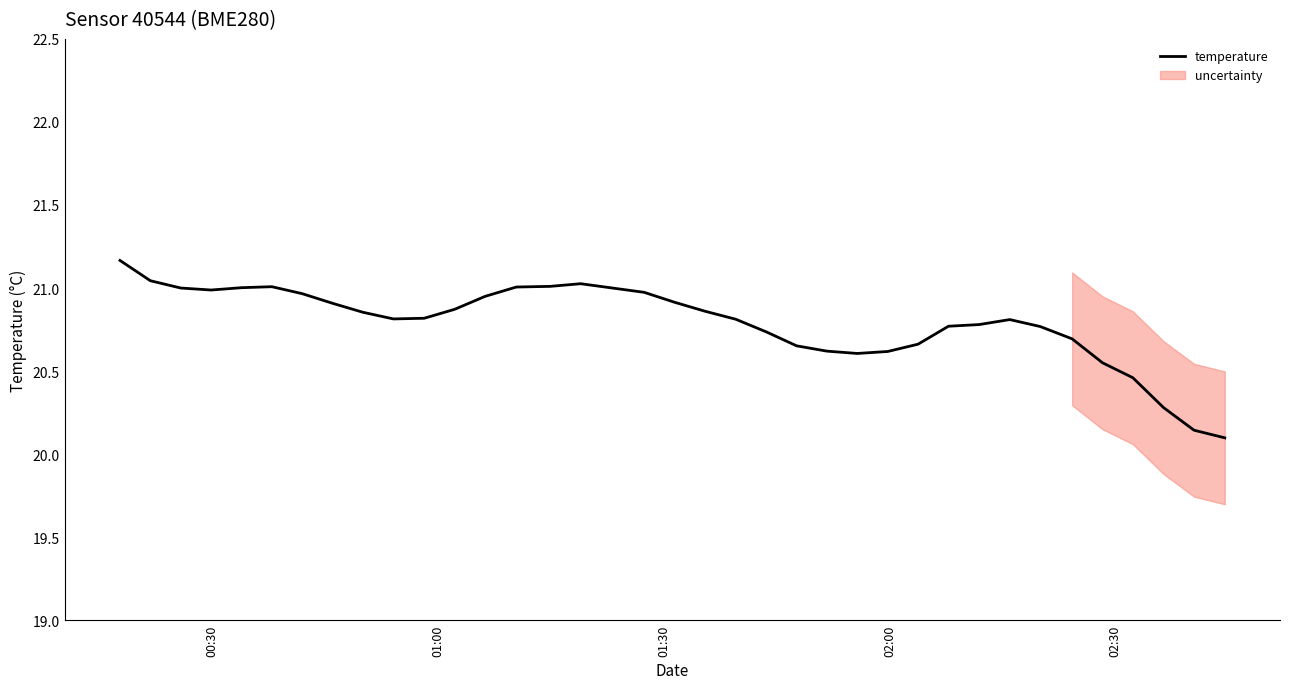

The value at 14 is 7.3. True or false?

False